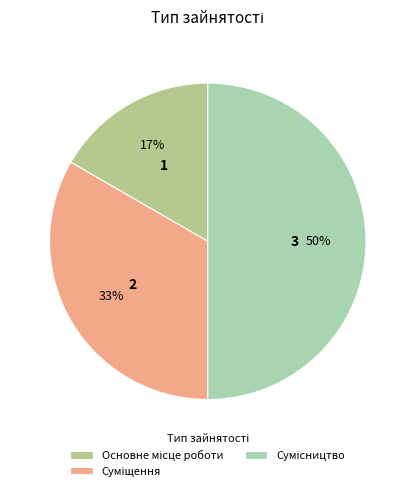

Rank the categories by value from lowest to highest.

Основне місце роботи, Суміщення, Сумісництво